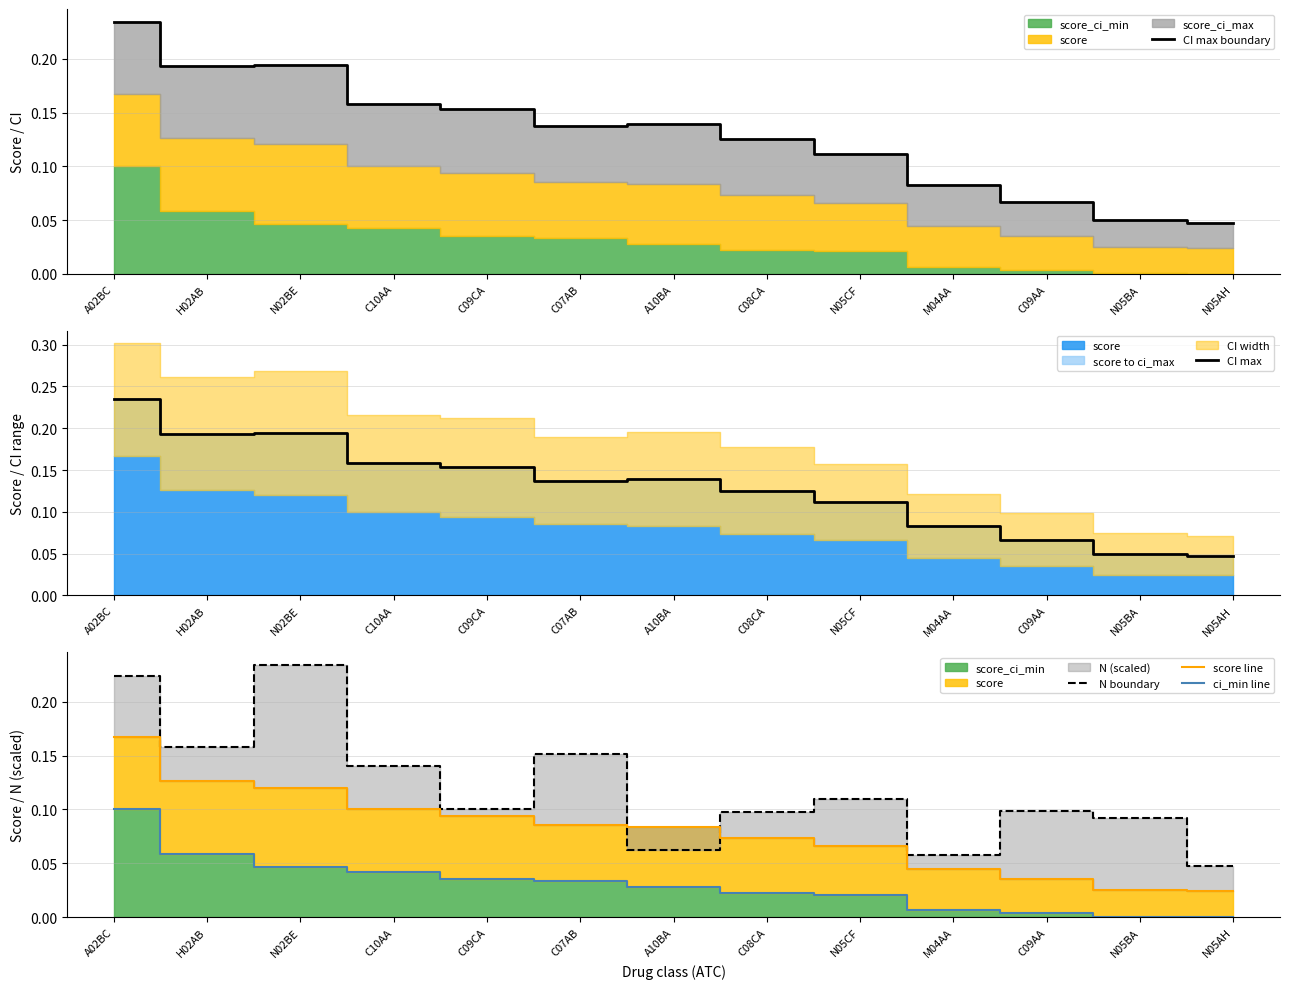

The value of N boundary at C07AB is 0.1. True or false?

False